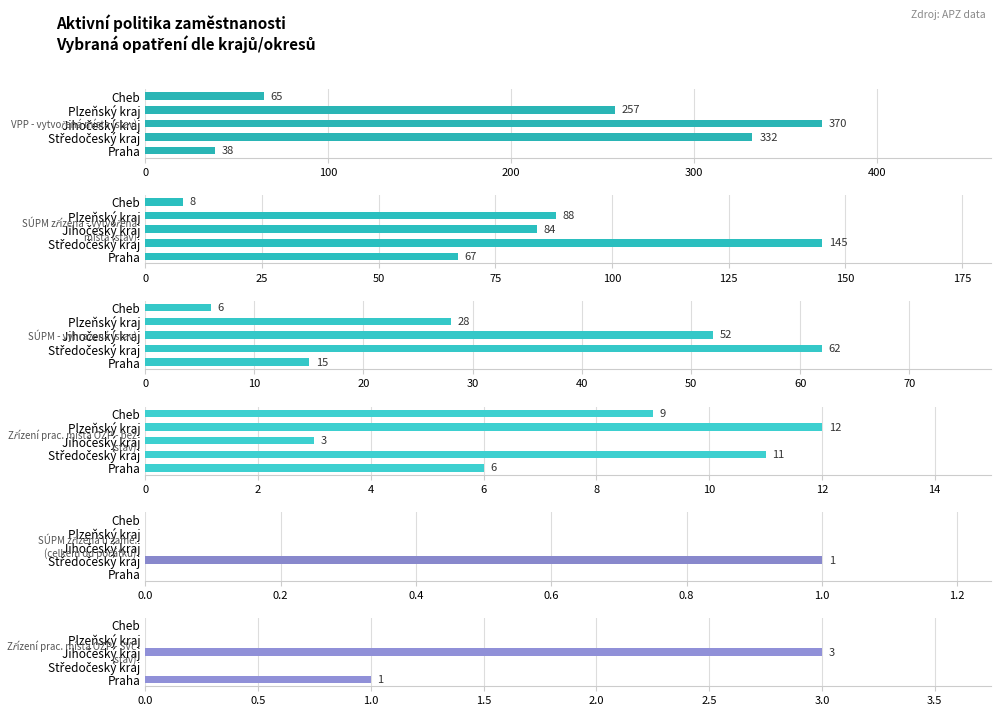

The value of VPP - vytvořená místa (stav) at Cheb is 42. True or false?

False